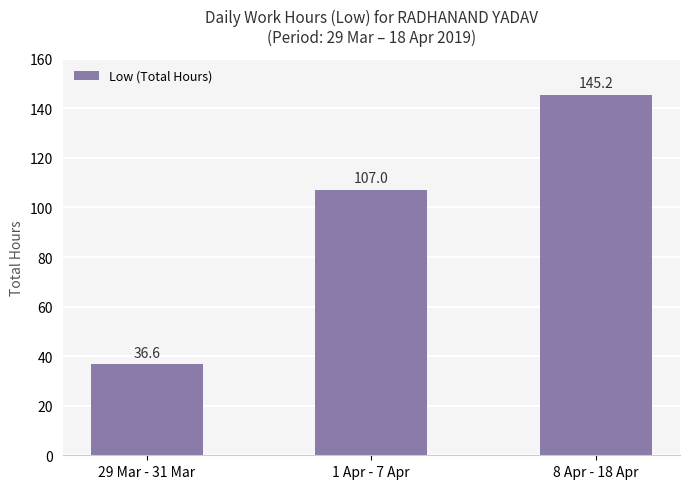

At which label is the value closest to 90?

1 Apr - 7 Apr